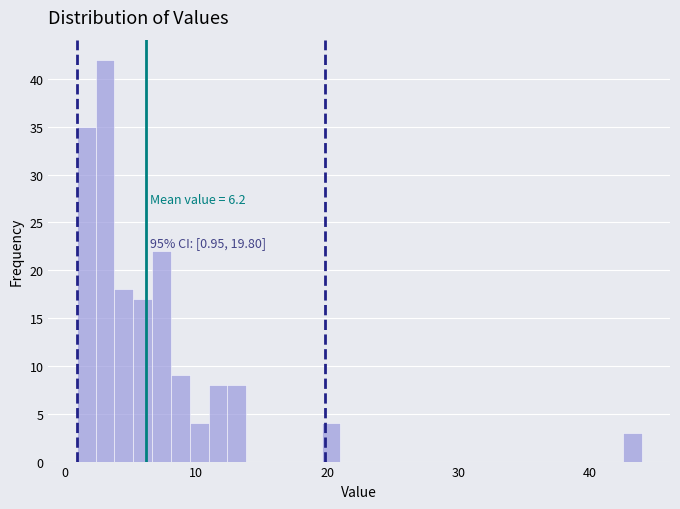

Around what value on the x-axis is the tallest bar? Give the approximate position of its centre, as read against the axis.

3